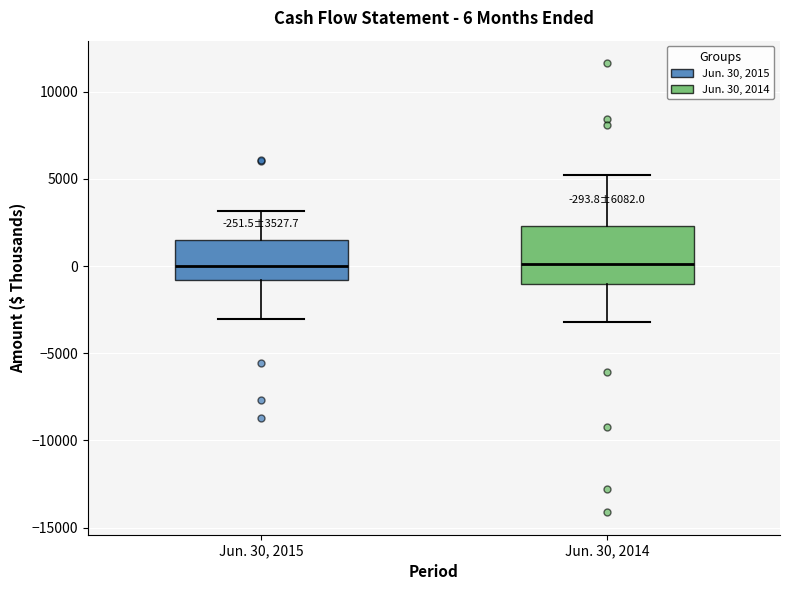

Comparing the boxes themselves (not the whiskers), which one is the tallest?

Jun. 30, 2014